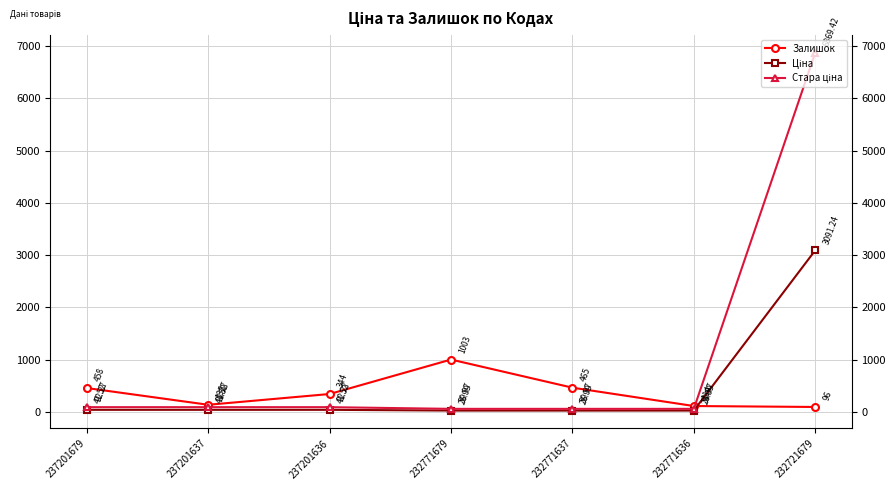

What is the spread (max minus min) of values at 237201679?

416.5